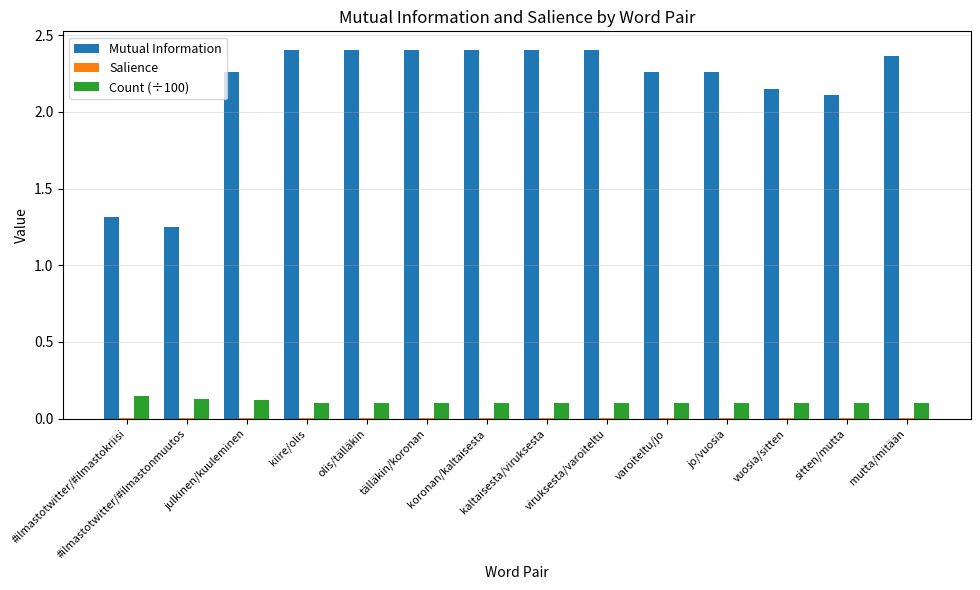

What is the sum of all Mutual Information values?

30.4